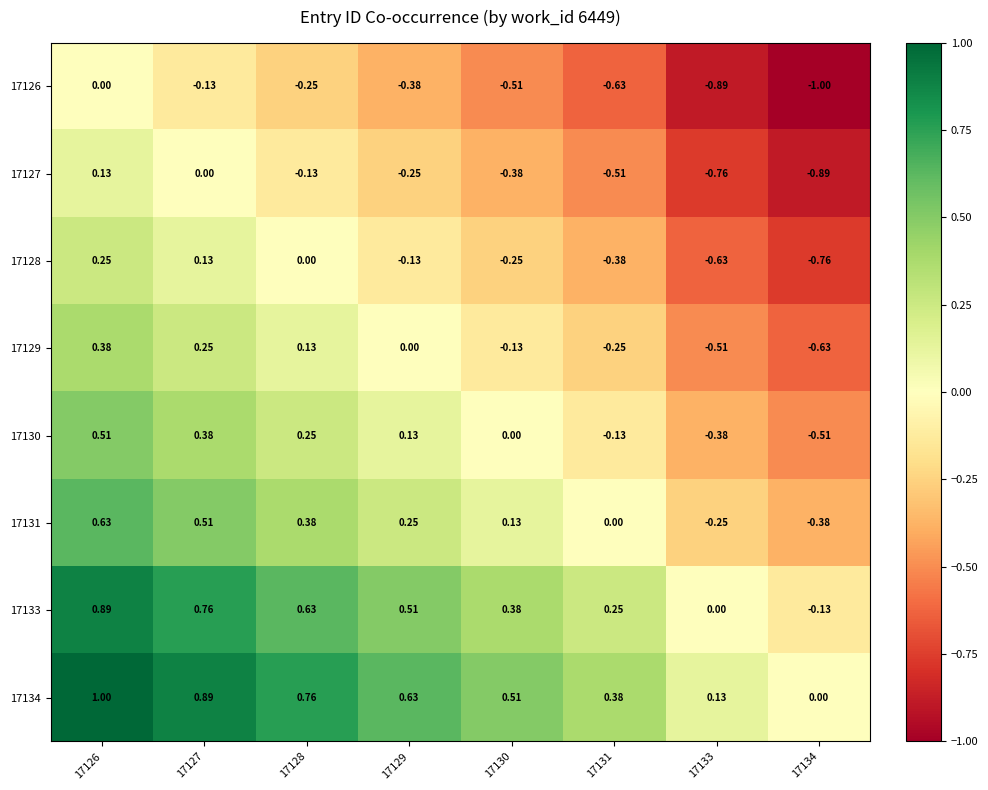

Is the value of 17134 at 17126 greater than the value of 17127 at 17130?

Yes